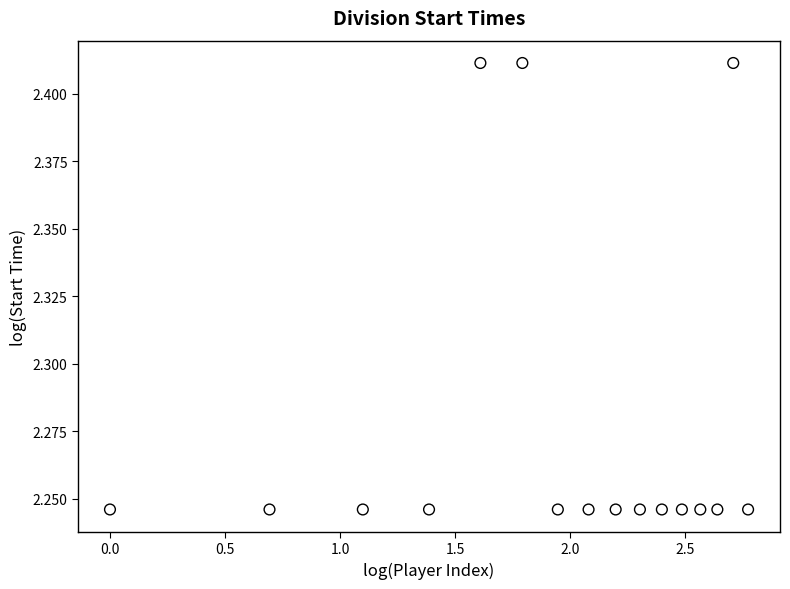

What is the range of X values (max minus min)?

2.8